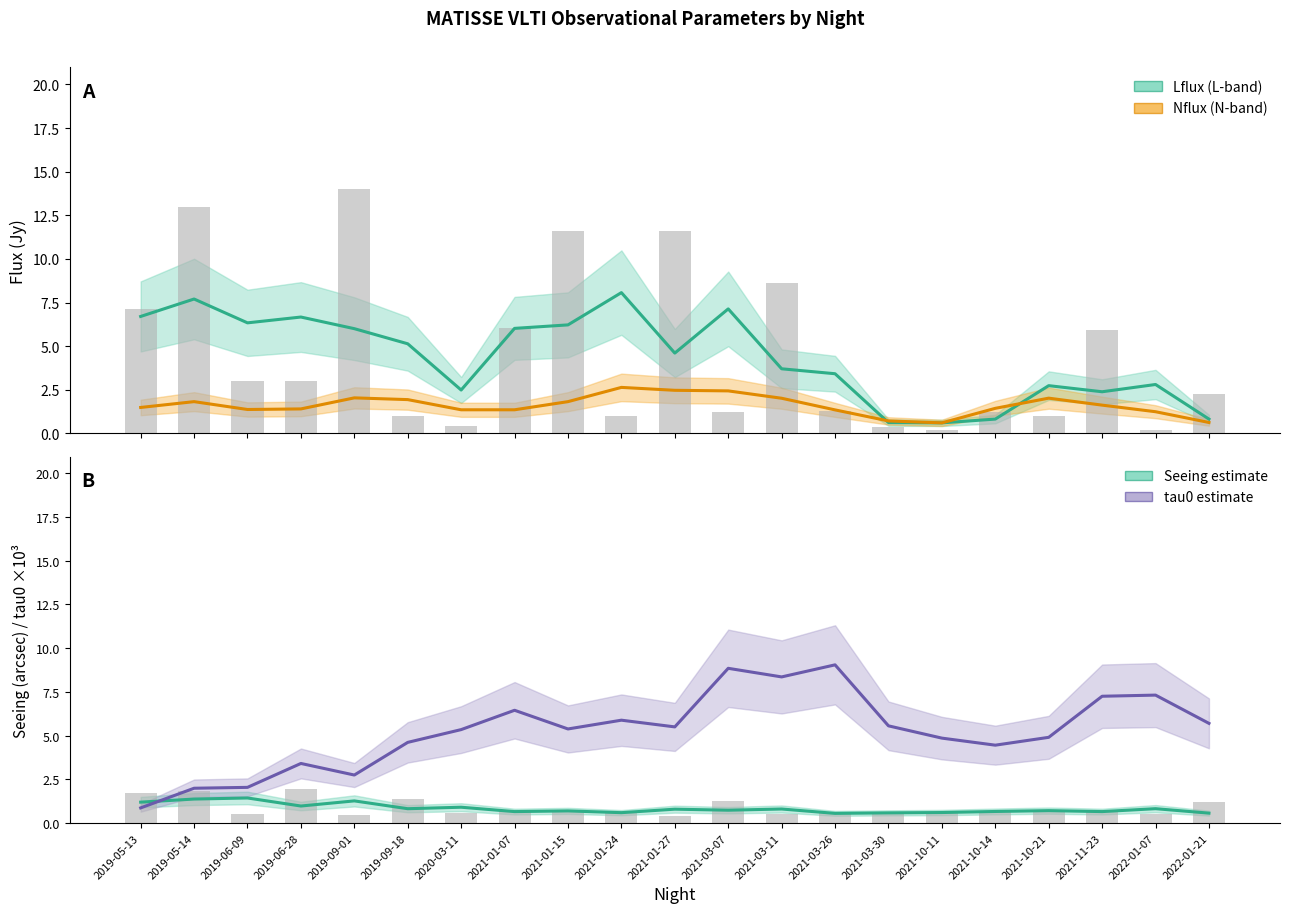

What is the difference between the highest and lowest values at 2021-03-11?

7.6